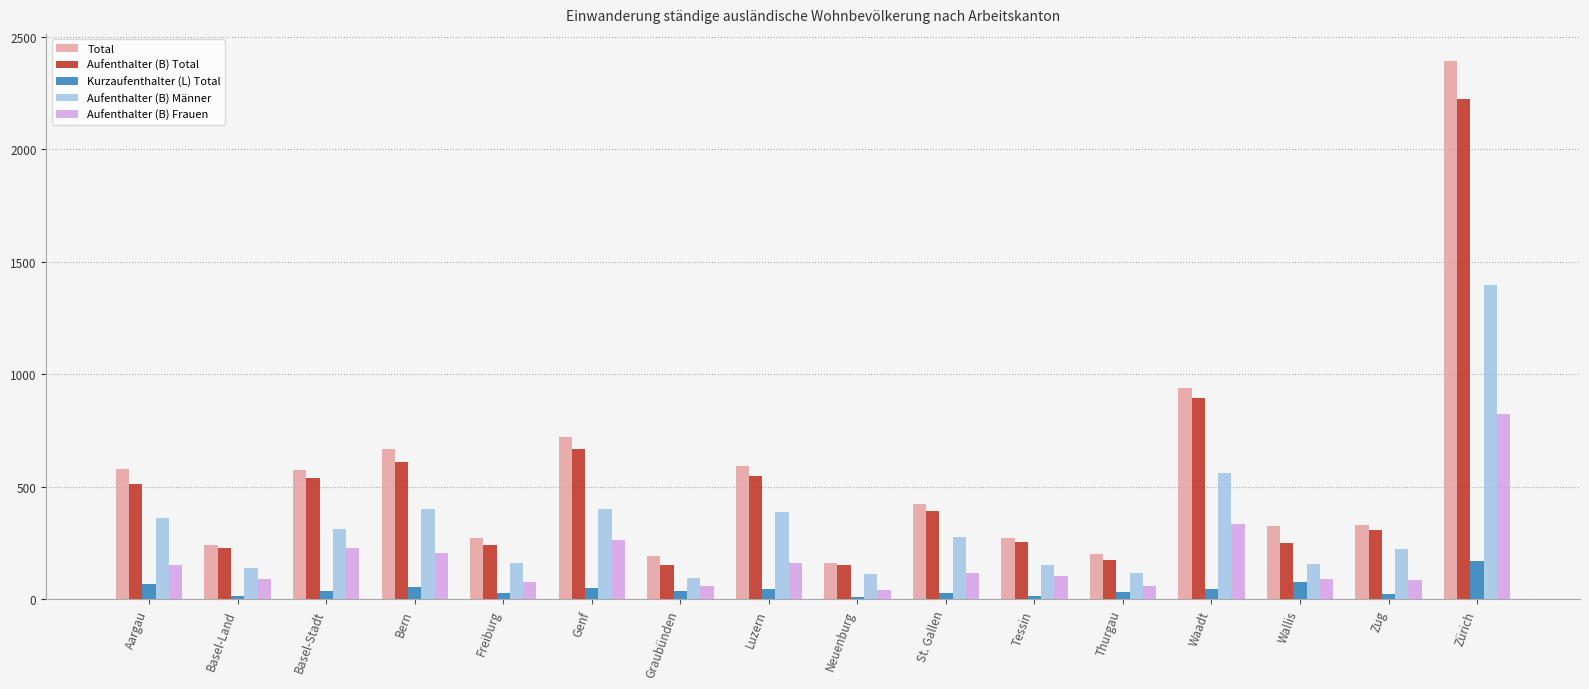

Rank the series by their maximum value, from highest to lowest.

Total, Aufenthalter (B) Total, Aufenthalter (B) Männer, Aufenthalter (B) Frauen, Kurzaufenthalter (L) Total